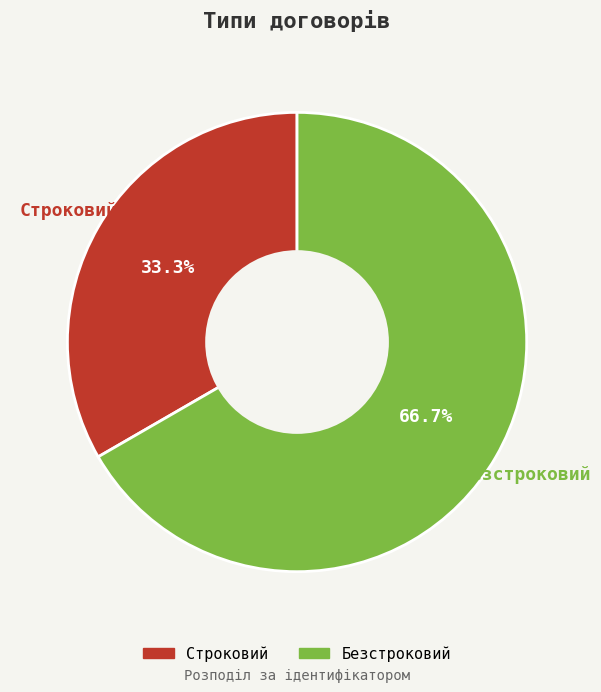

The Строковий slice represents 33% of the pie. True or false?

True